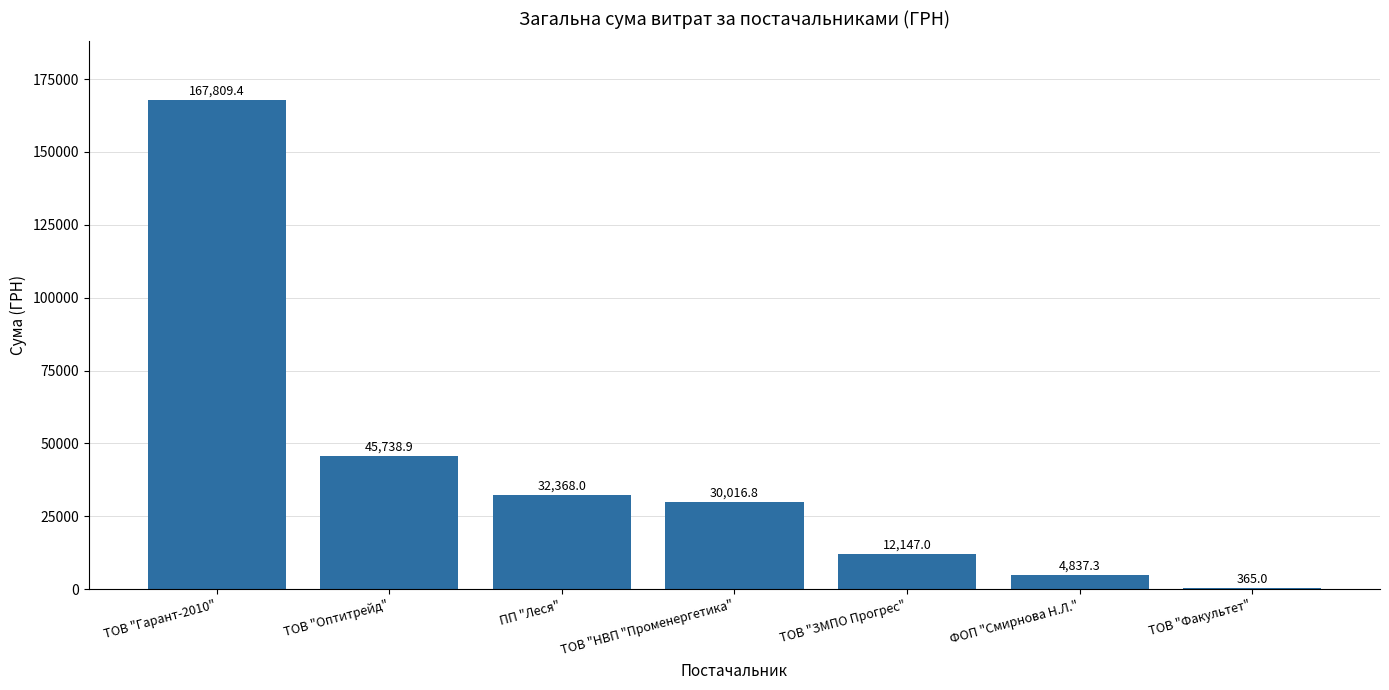

Reading left to right, extract all data points from this chart.

167809.4	45738.9	32368.0	30016.8	12147.0	4837.3	365.0